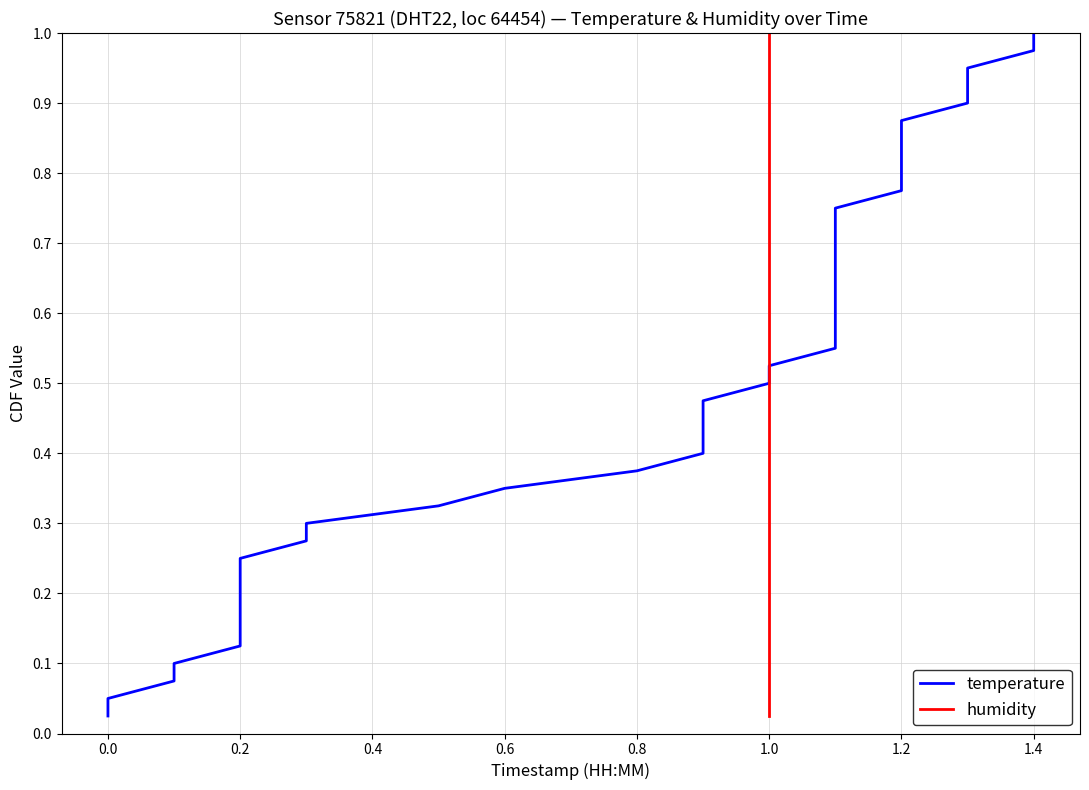

What is the average value of the temperature series?

0.5